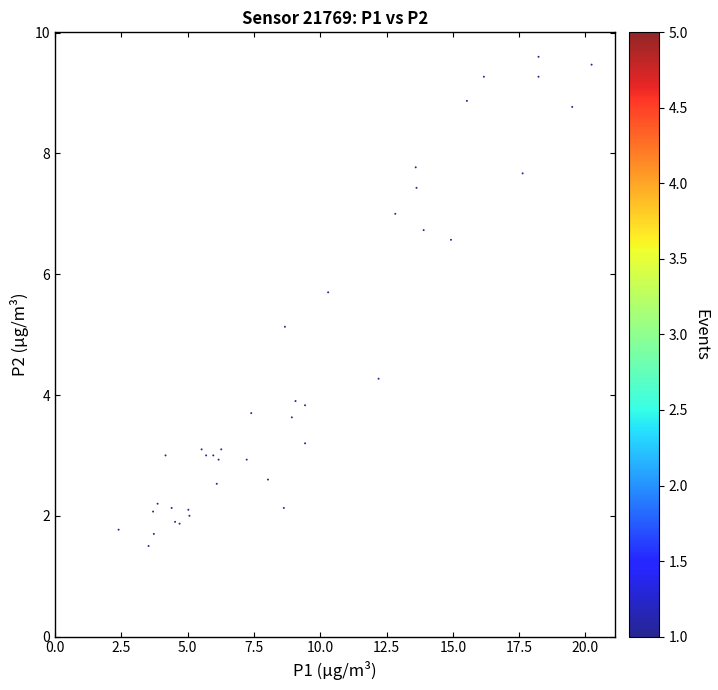

What Y value in the scatter plot is closest to 5?

5.1